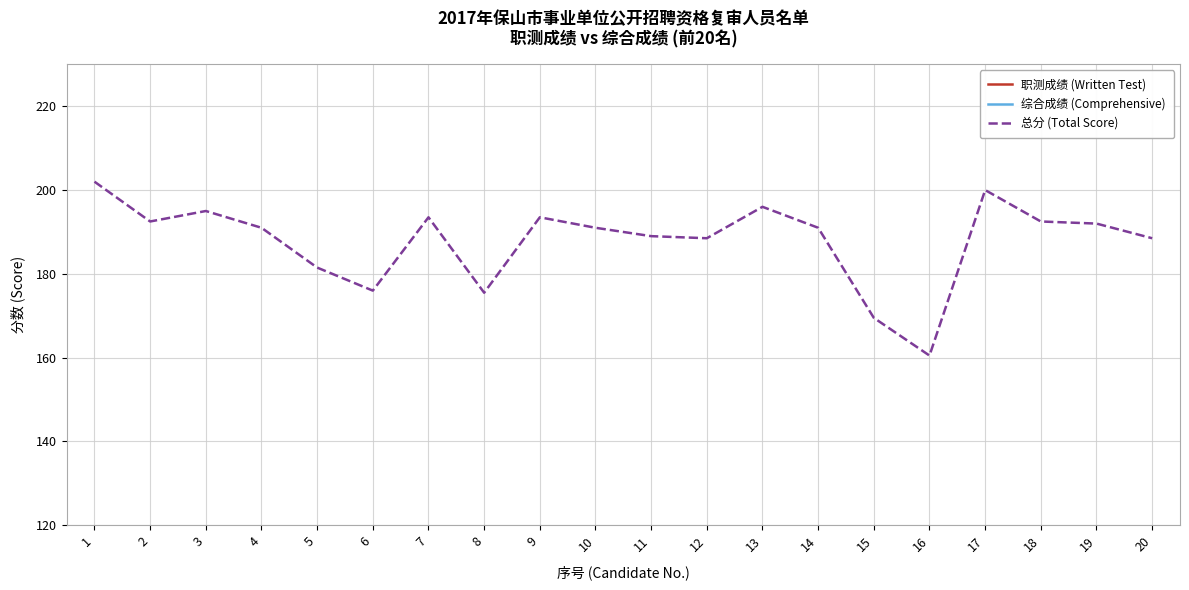

Is it true that 职测成绩 (Written Test) equals 160.6 at 3?

False